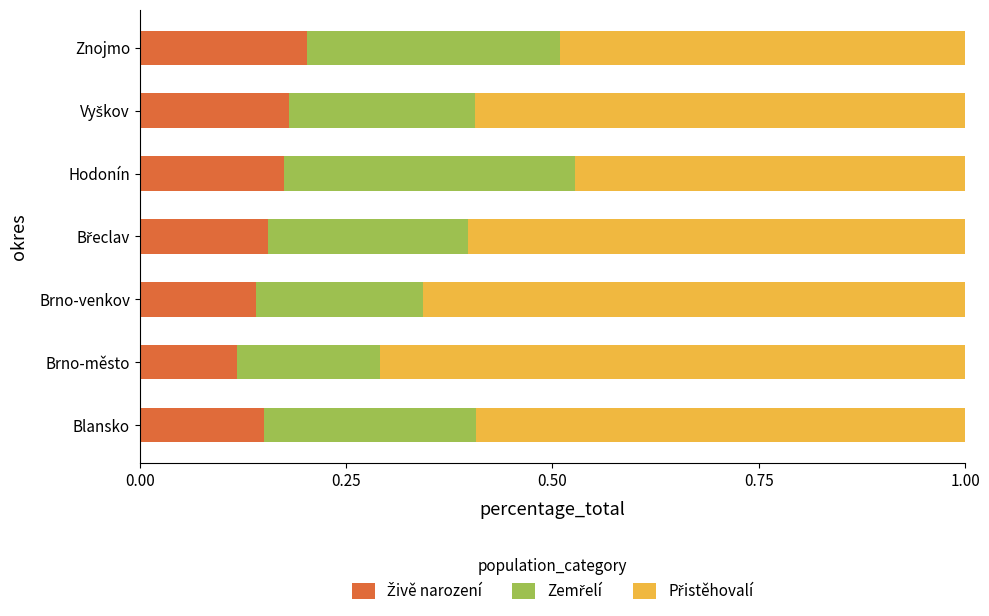

What is the total value across all series at Brno-venkov?

1.0